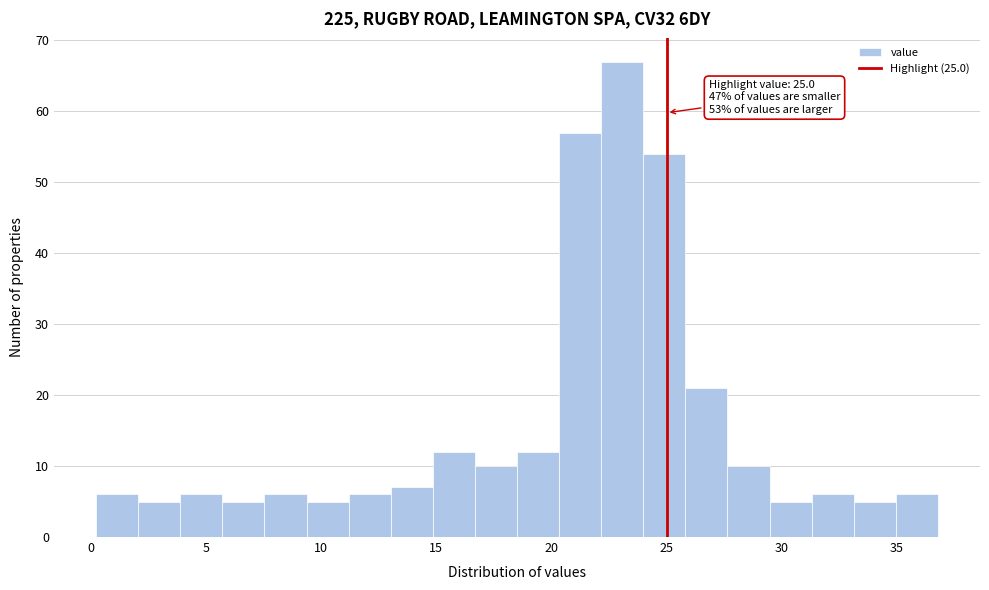

Read against the x-axis, roughly where is the centre of the tallest bar?

23.0